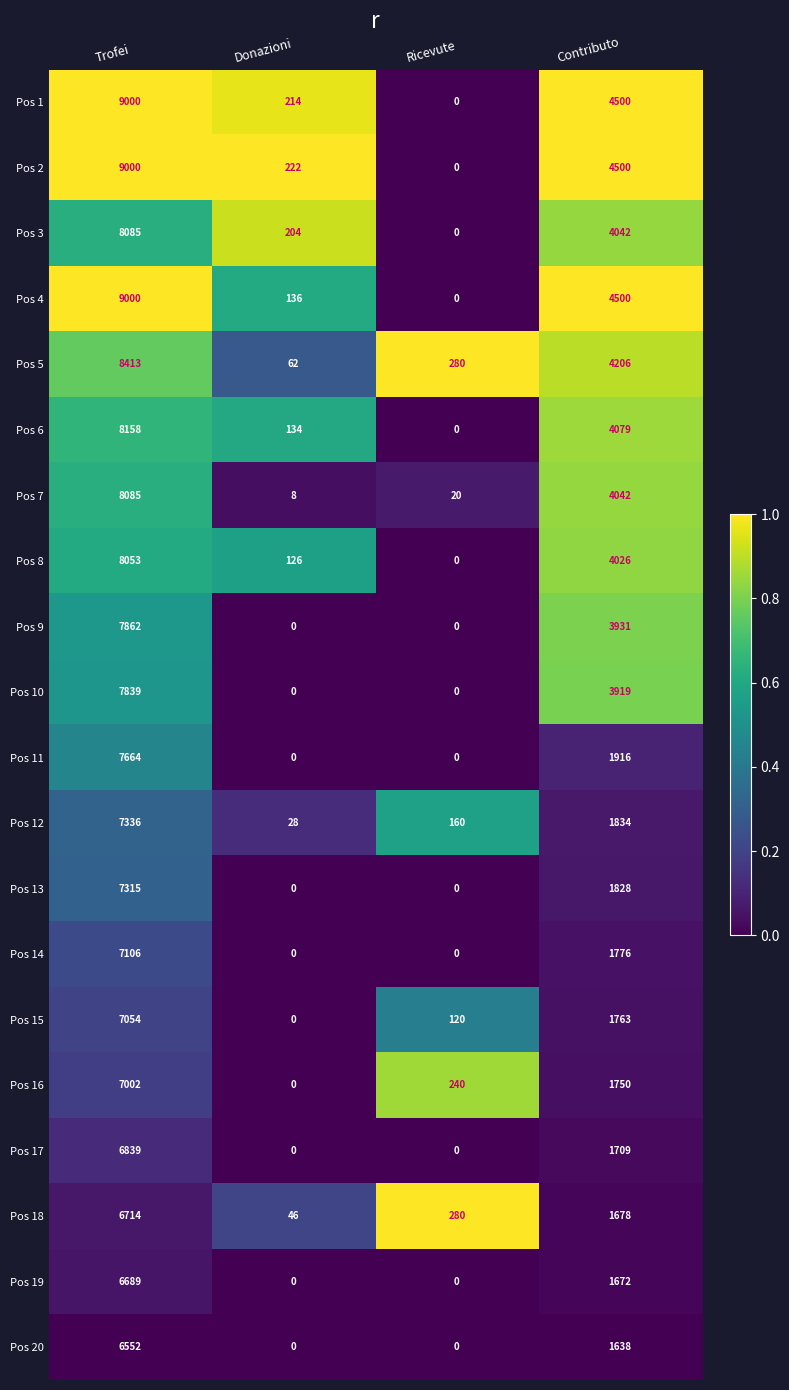

Read the Pos 11 value at Contributo, to the nearest 50.

1900